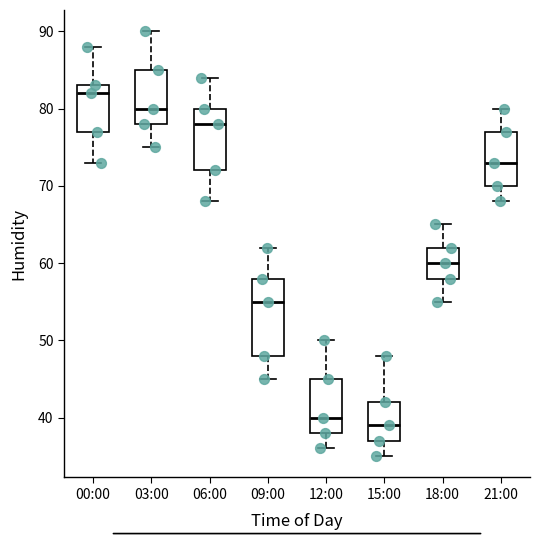

Which box is the tallest, from its lower edge to its upper edge?

09:00